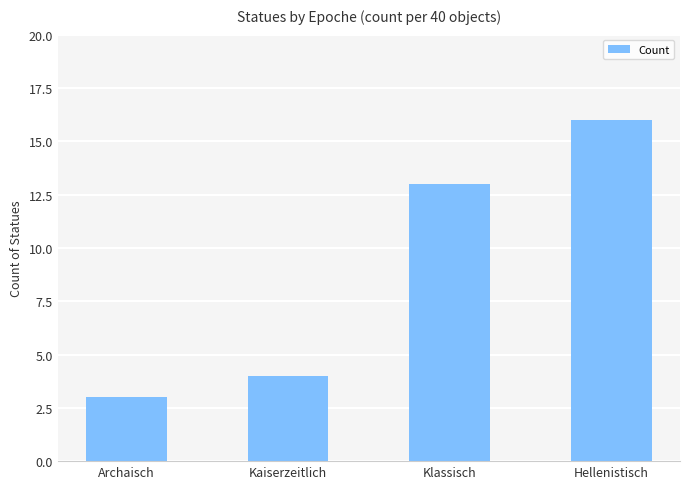

Where is the data nearest to the value 9?

Klassisch